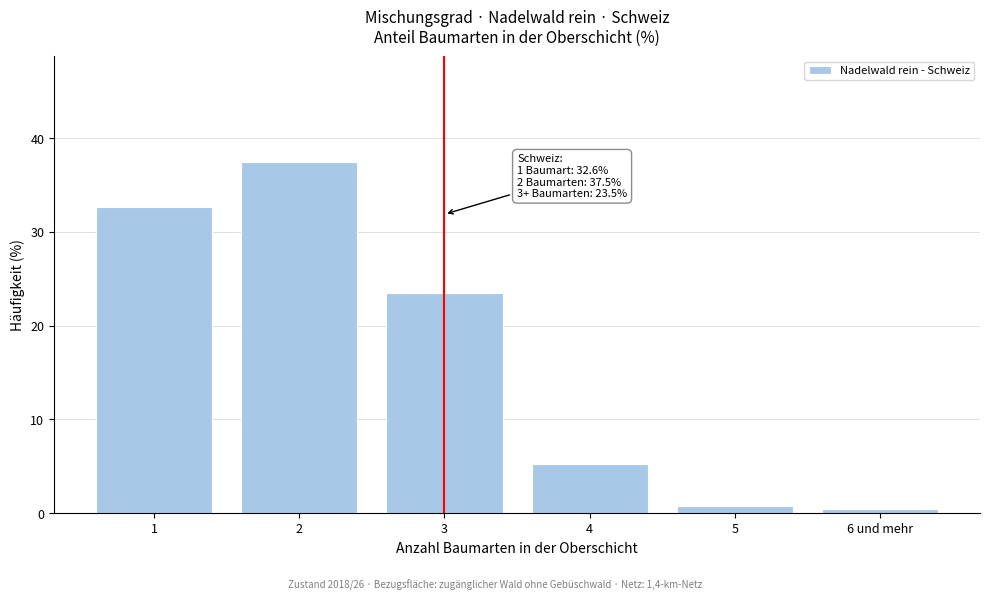

Reading right to left, list all the values displayed in this chart.

6 und mehr=0.4	5=0.8	4=5.2	3=23.5	2=37.5	1=32.6